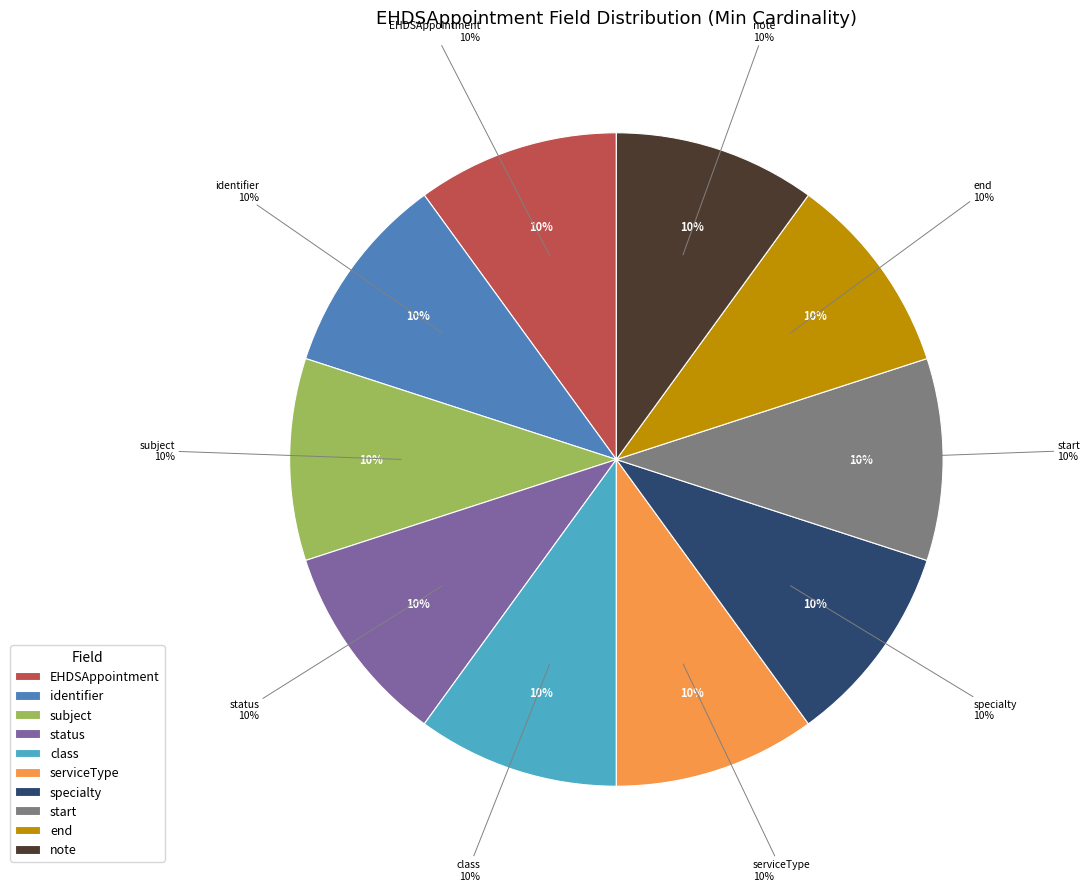

How many segments does this pie chart have?

10